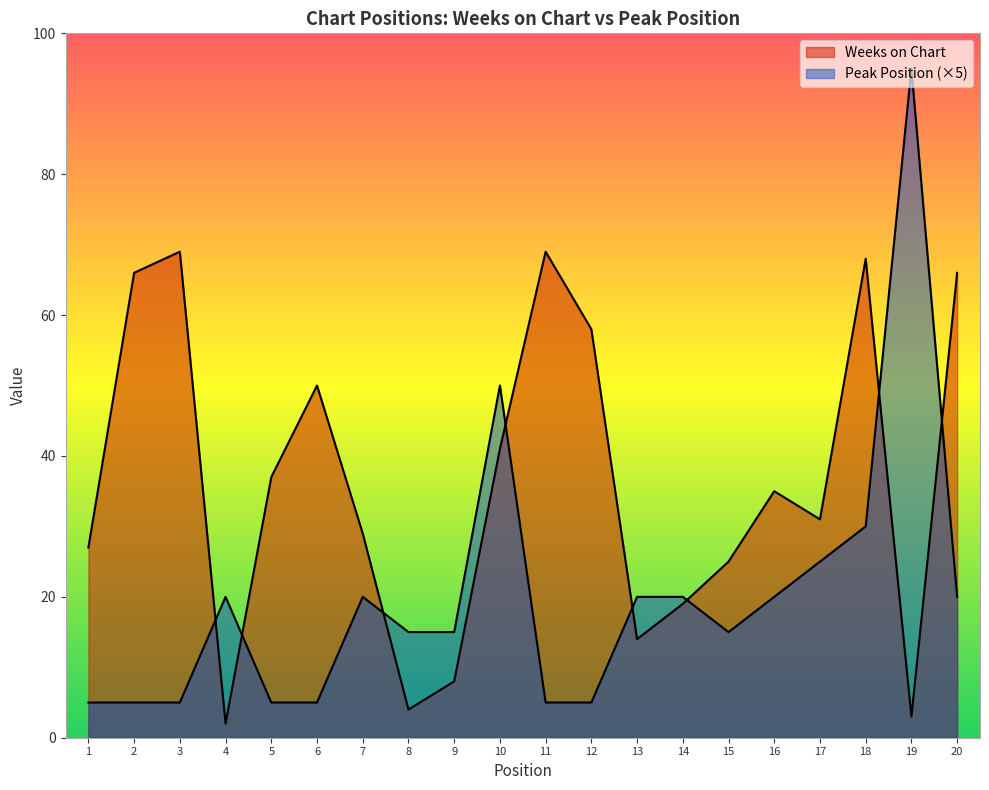

What is the value of the Peak Position point at the 10th from the left?

50